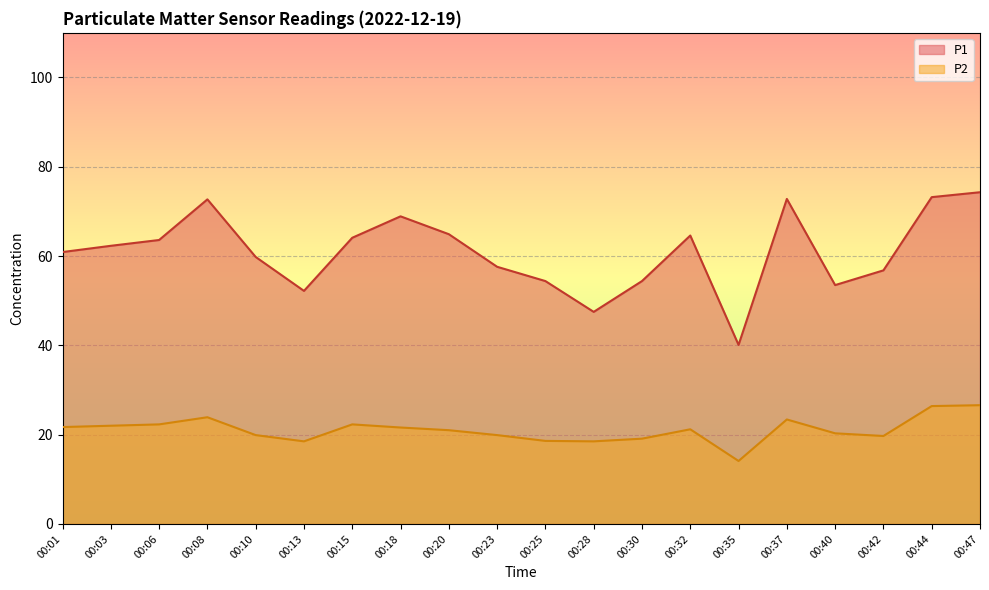

Rank the series at 00:23 from highest to lowest value.

P1, P2